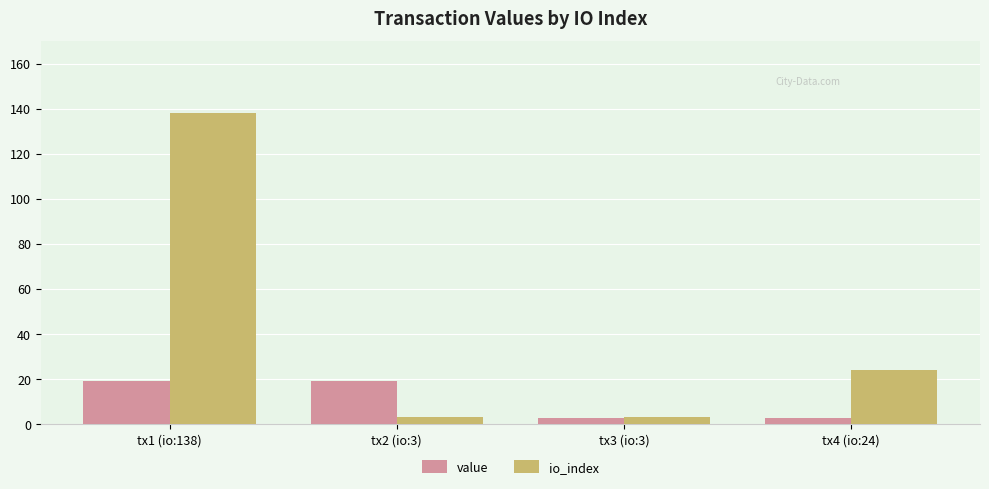

Reading left to right, transcribe all the data shown in this chart.

value: tx1 (io:138)=19.2	tx2 (io:3)=19.2	tx3 (io:3)=2.4	tx4 (io:24)=2.4
io_index: tx1 (io:138)=138.0	tx2 (io:3)=3.0	tx3 (io:3)=3.0	tx4 (io:24)=24.0